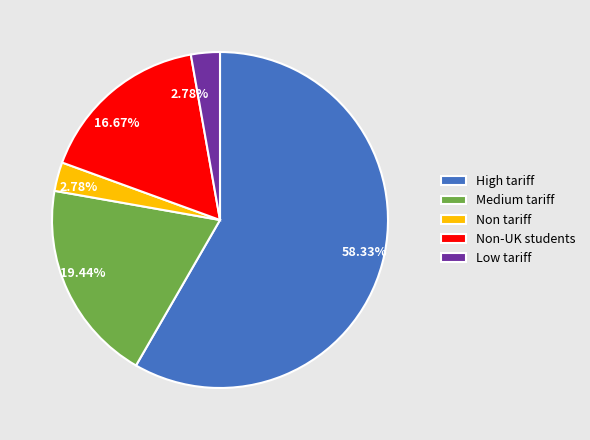

Which has a higher value, High tariff or Low tariff?

High tariff